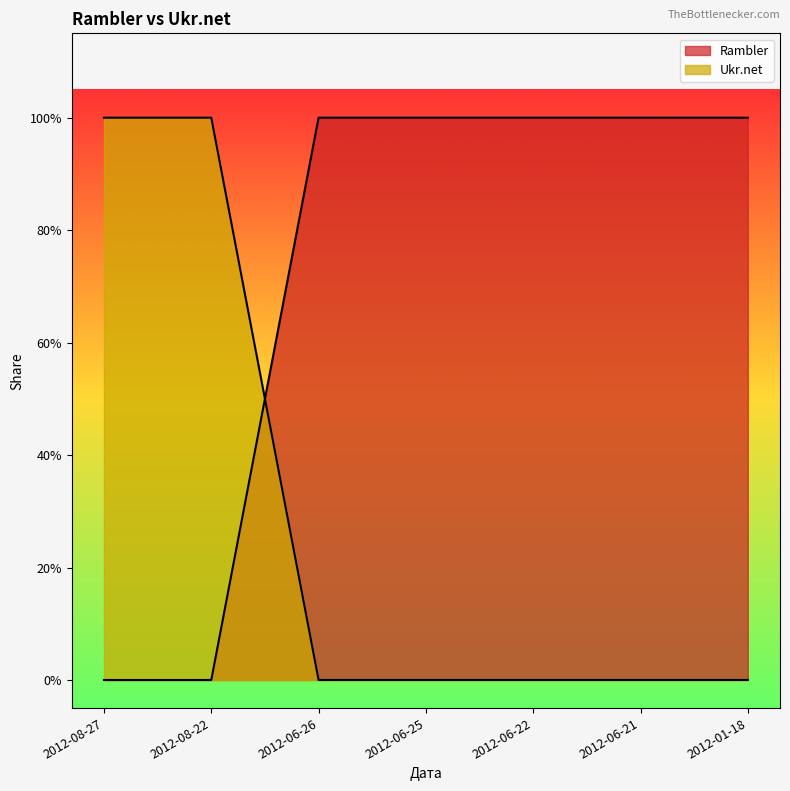

How many times do Ukr.net and Rambler cross each other?

1